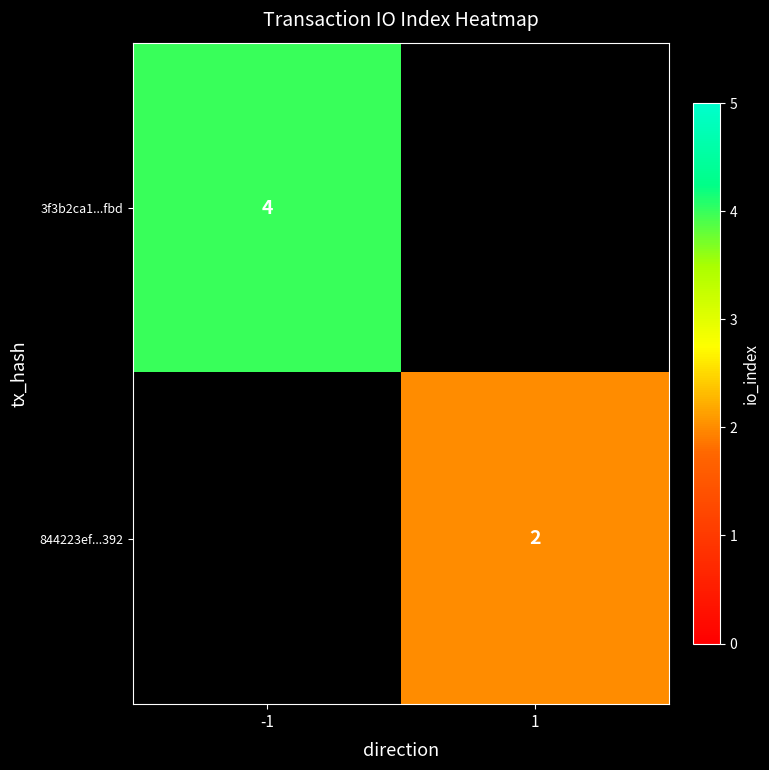

Is the value of 3f3b2ca1...fbd at -1 greater than the value of 844223ef...392 at 1?

Yes